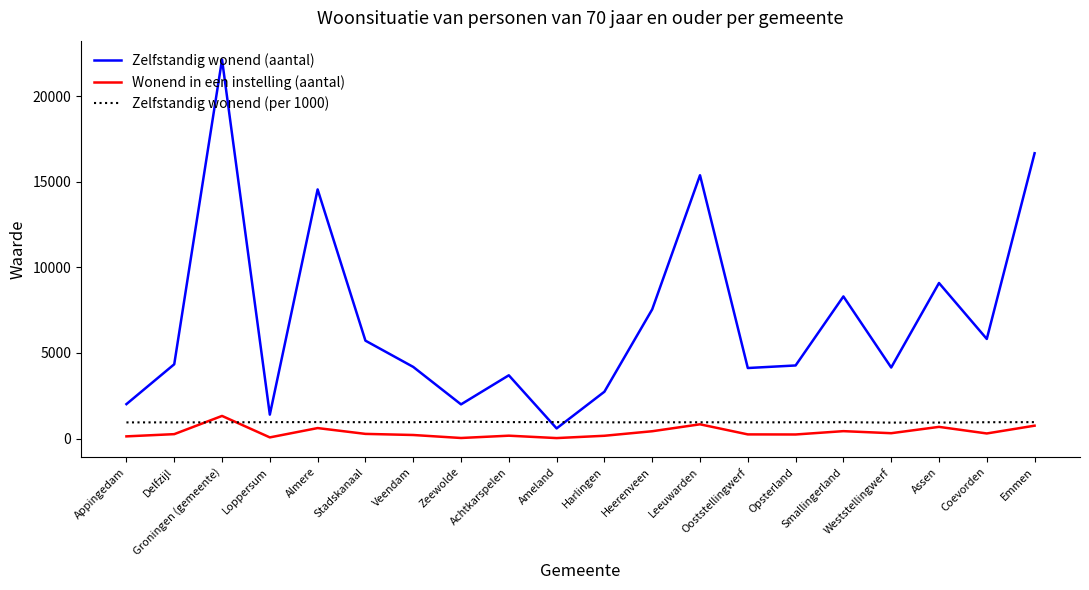

Which series has the largest range (max minus min)?

Zelfstandig wonend (aantal)